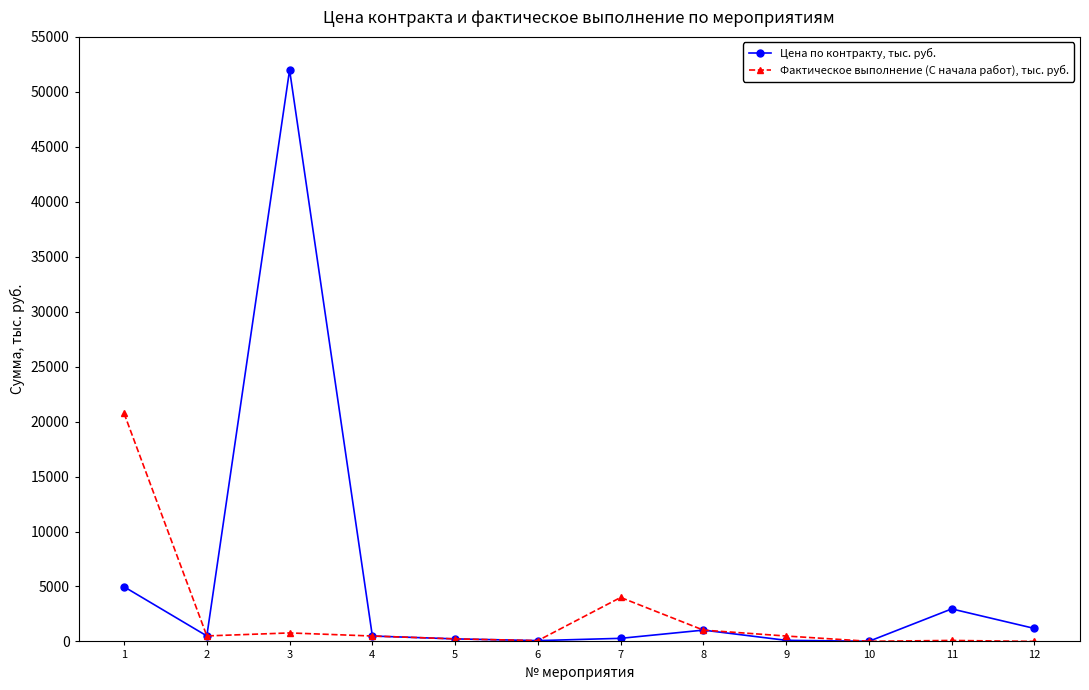

What is the maximum value shown in the chart?

51990.7